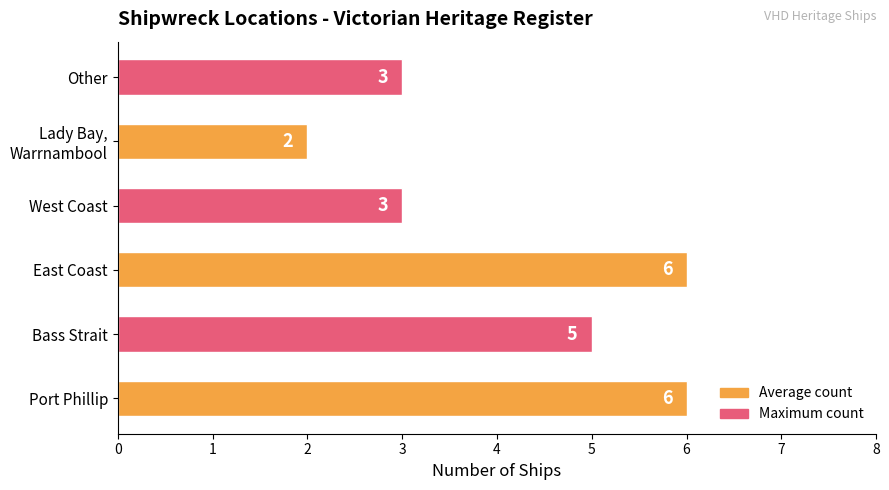

Is it true that the value at Port Phillip is 2?

False